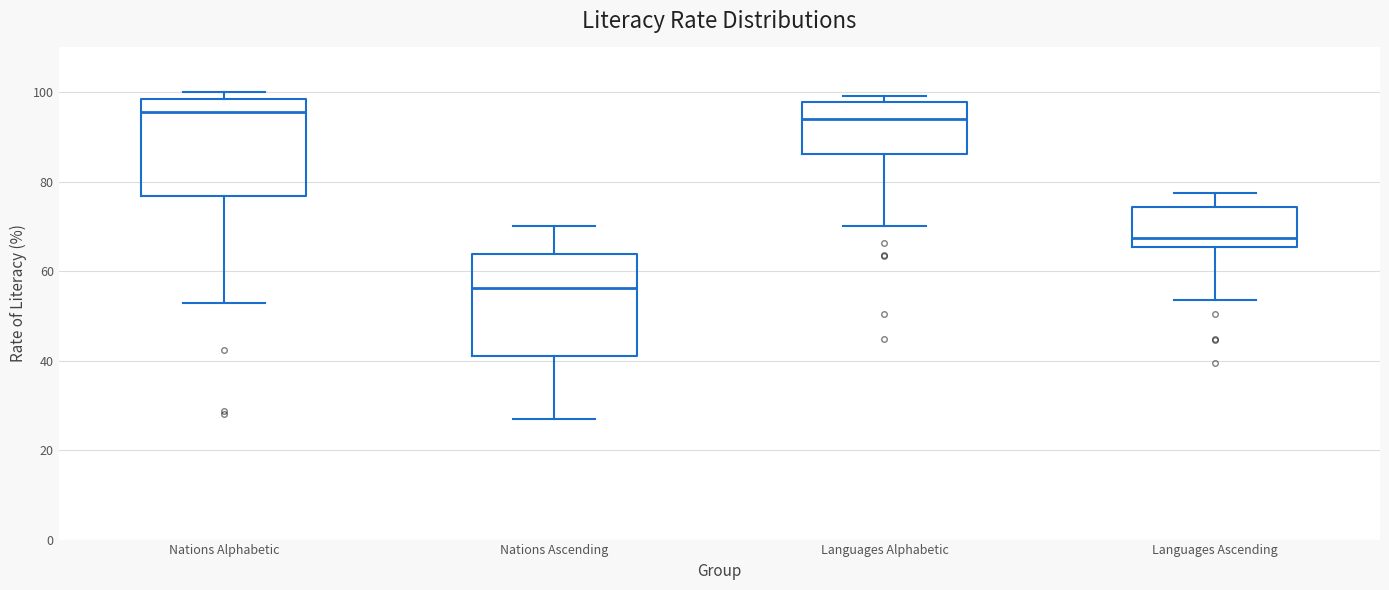

Reading left to right, transcribe this box plot: for each box, give where its median line is, the range the box spans, and where its two whiskers end, as read against the y-axis. The values are not printed on the chart, so give them approximately, as read against the axis.

Nations Alphabetic: median 96, box 76 to 98, whiskers 52 to 100
Nations Ascending: median 56, box 42 to 64, whiskers 28 to 70
Languages Alphabetic: median 94, box 86 to 98, whiskers 70 to 100
Languages Ascending: median 68, box 66 to 74, whiskers 54 to 78